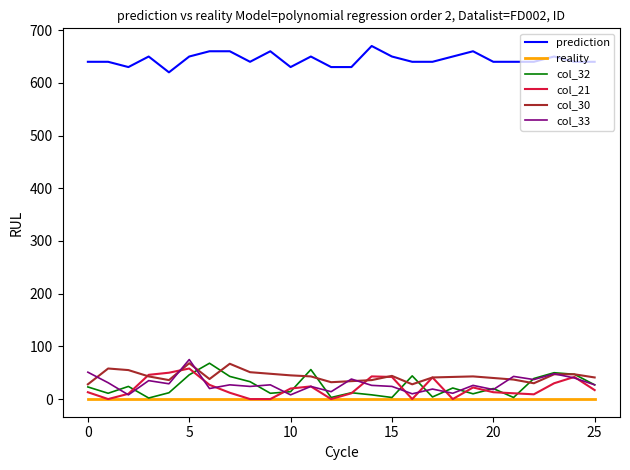

What is the average value of the col_32 series?

24